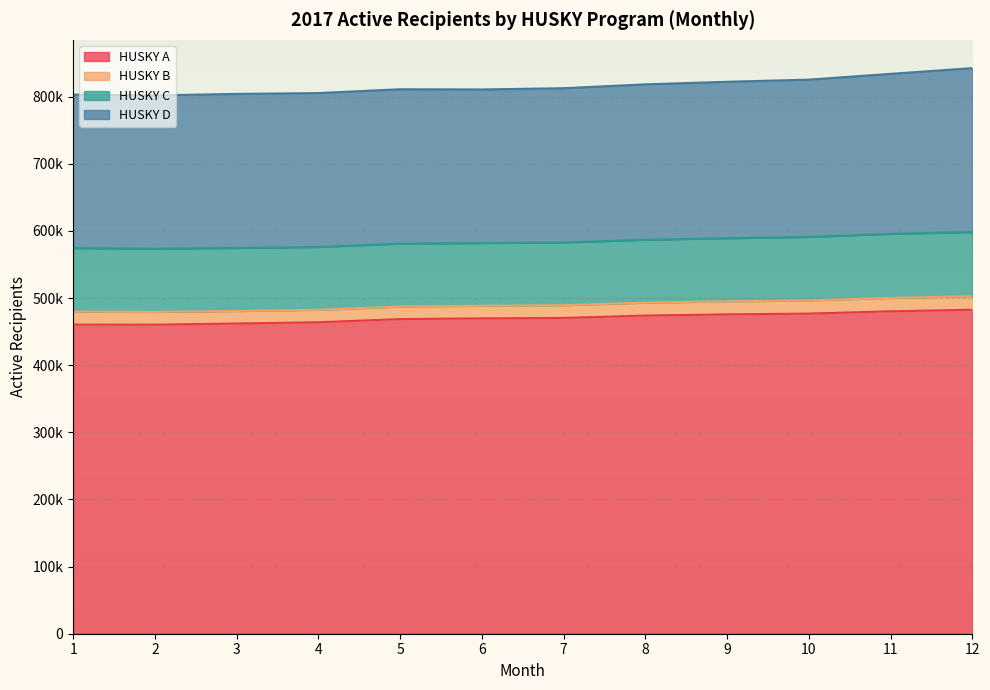

List the labels in order of HUSKY B value, smallest first.

4, 5, 3, 6, 7, 2, 8, 1, 9, 10, 11, 12